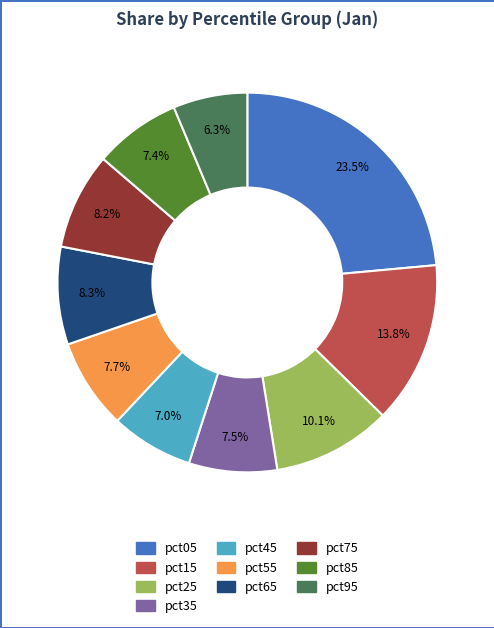

Which has a higher value, pct35 or pct95?

pct35